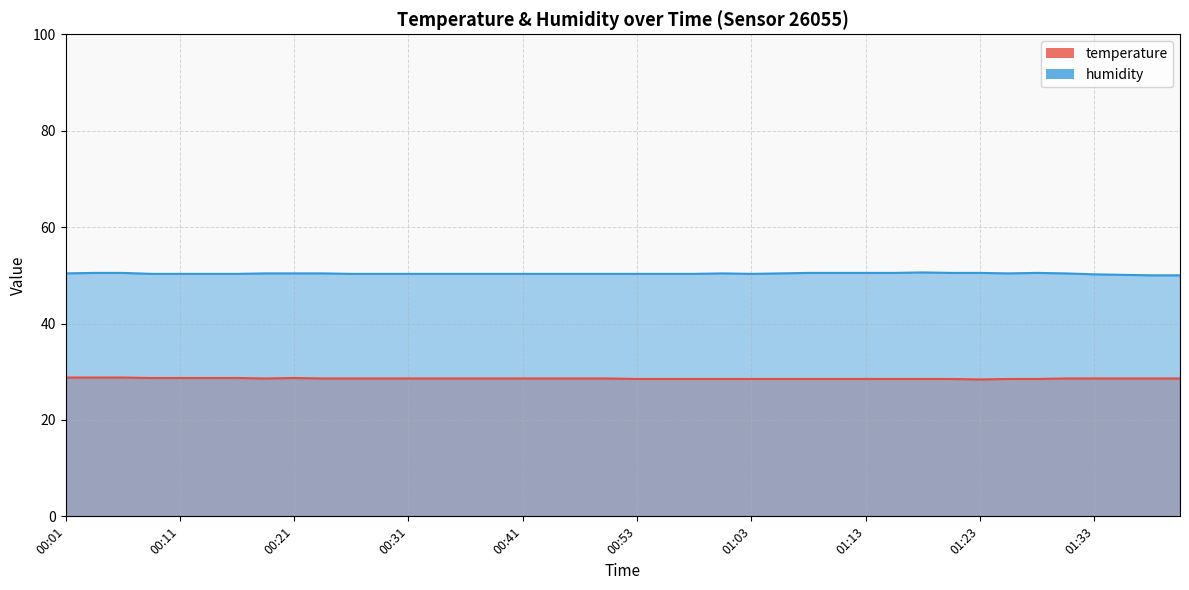

True or false: humidity and temperature intersect in this chart.

False